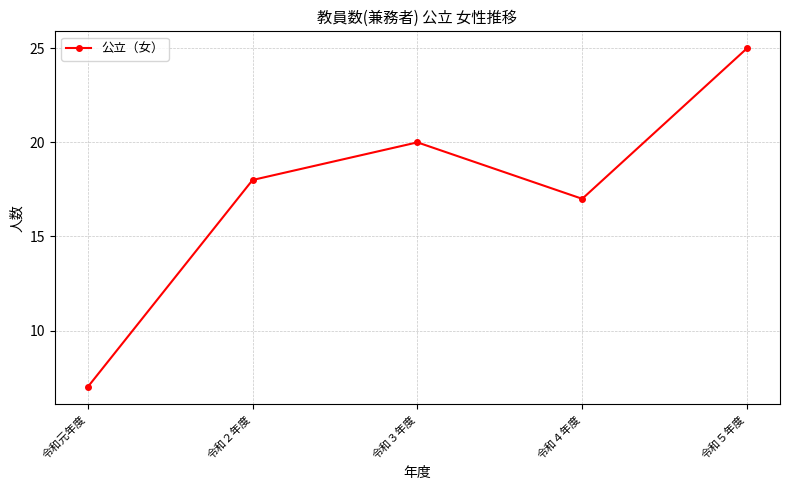

Count the number of categories in the chart.

5